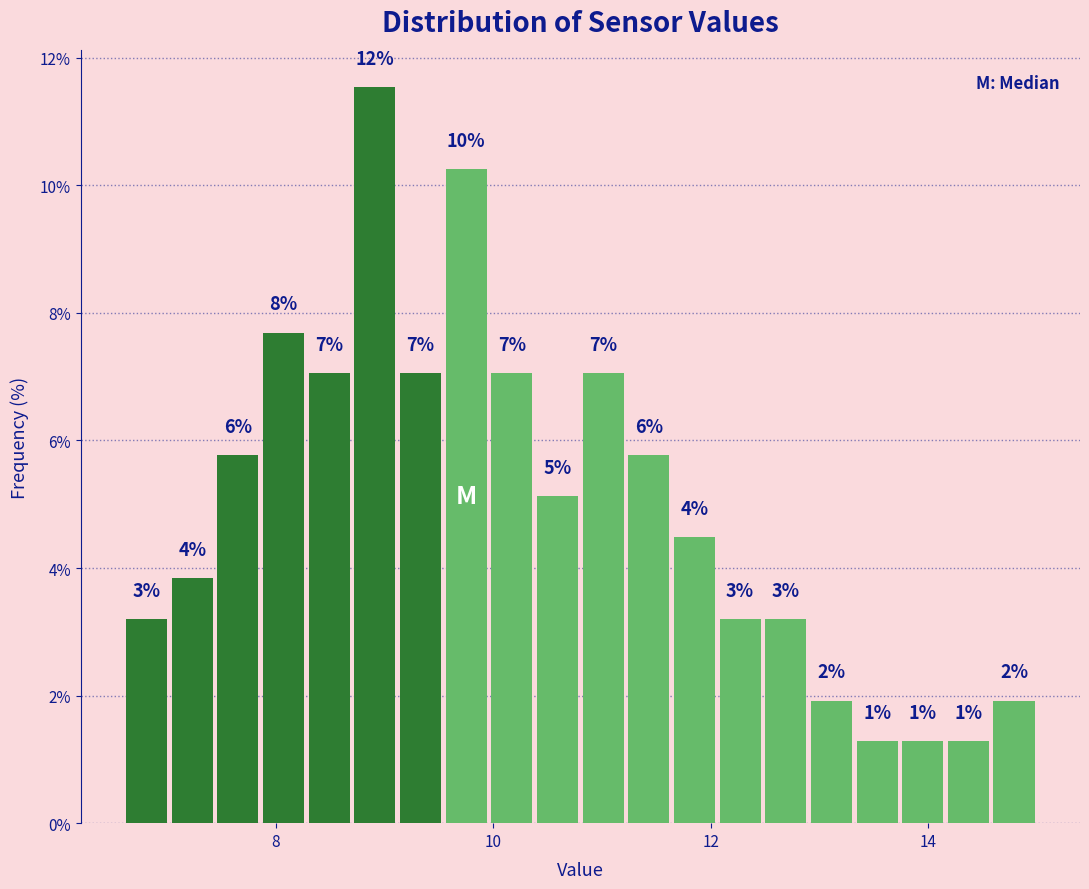

Around what value on the x-axis is the tallest bar? Give the approximate position of its centre, as read against the axis.

9.0